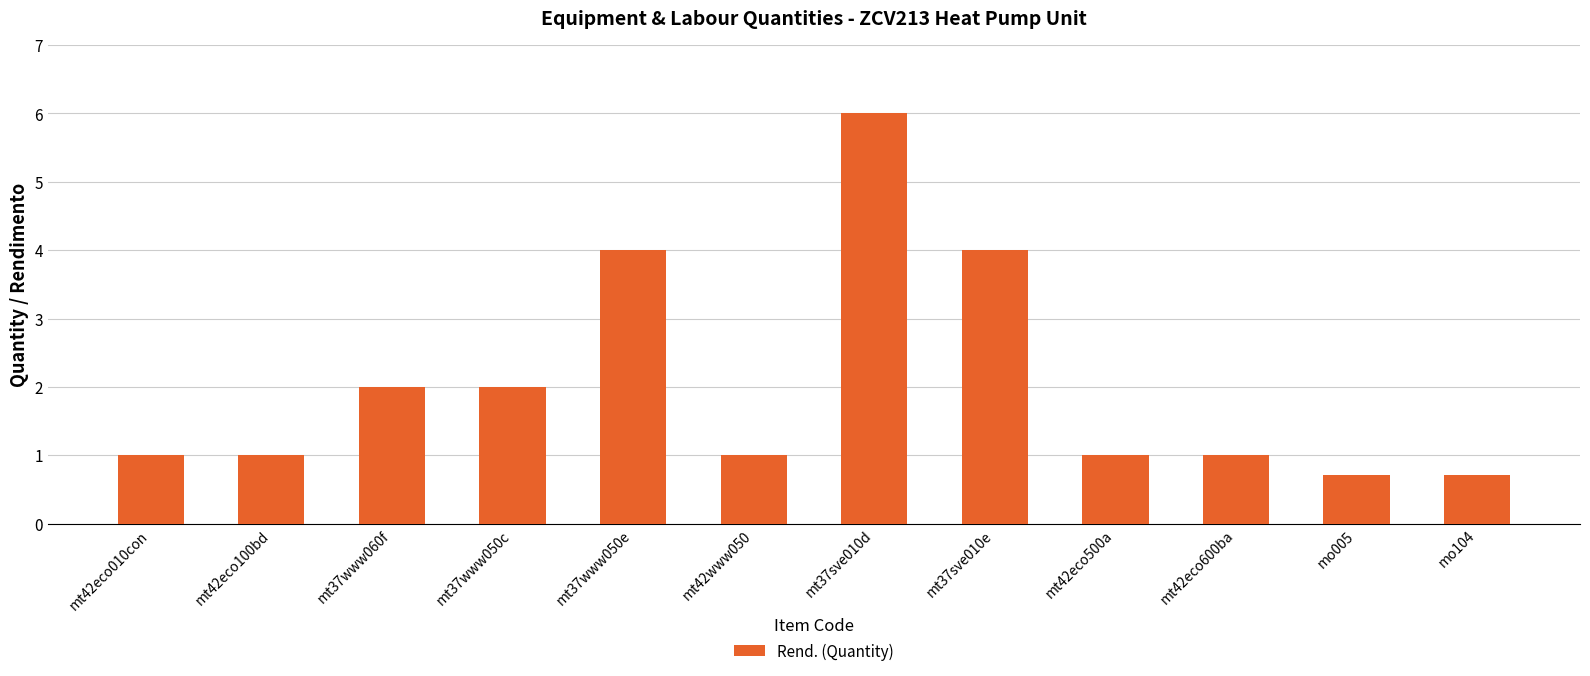

What is the value of the 4th bar from the left?

2.0